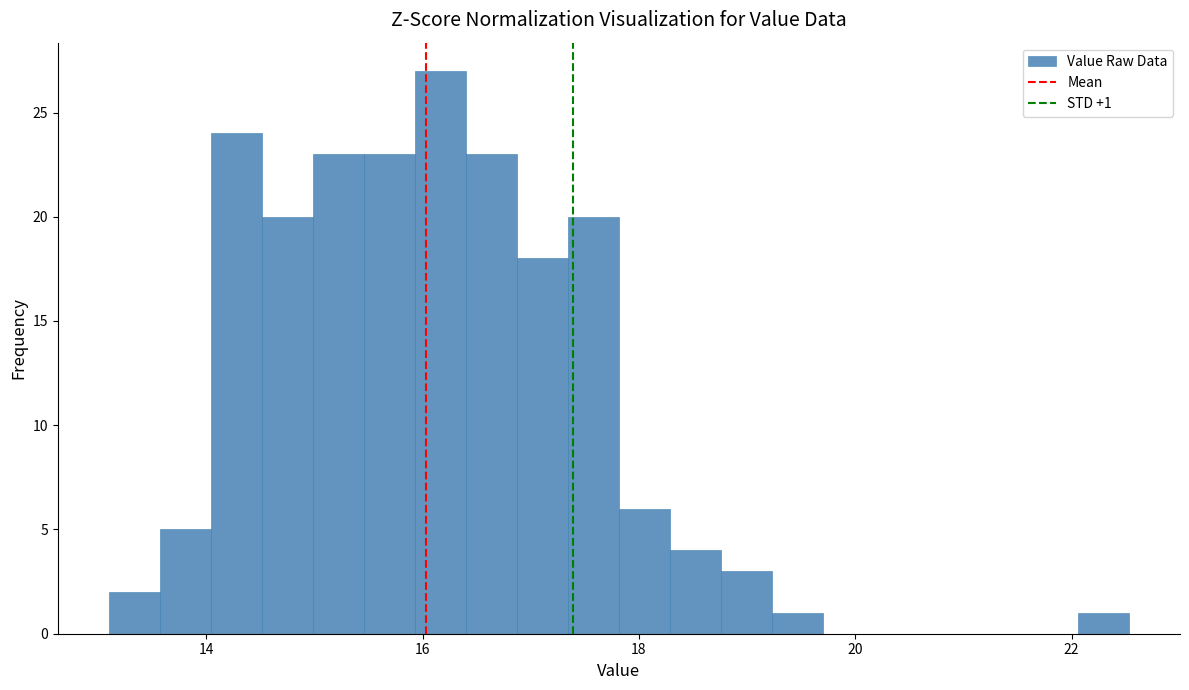

Read against the x-axis, roughly where is the centre of the tallest bar?

16.2